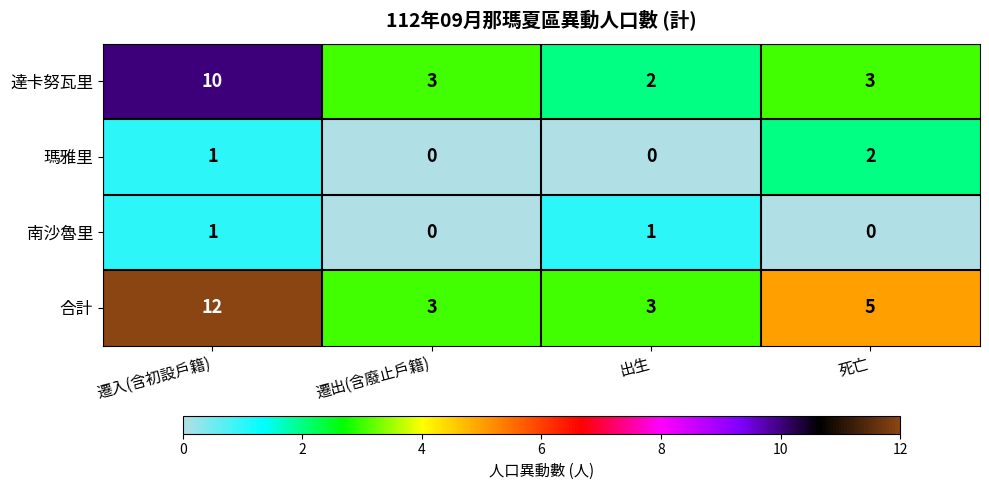

True or false: 合計 has a value of 1 at 出生.

False